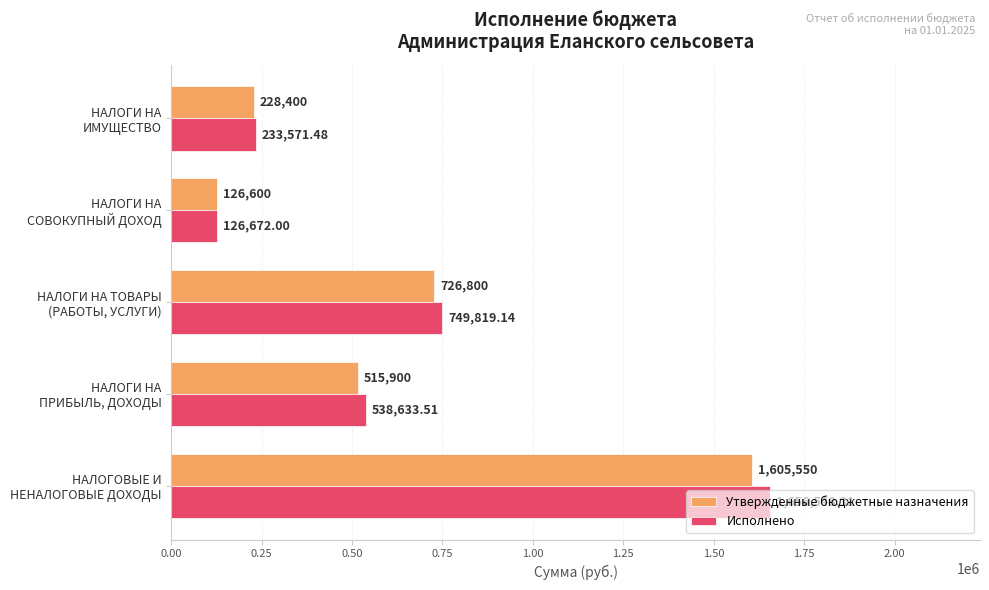

What is the difference between the maximum and second lowest values in the Утвержденные бюджетные назначения series?

1377150.0